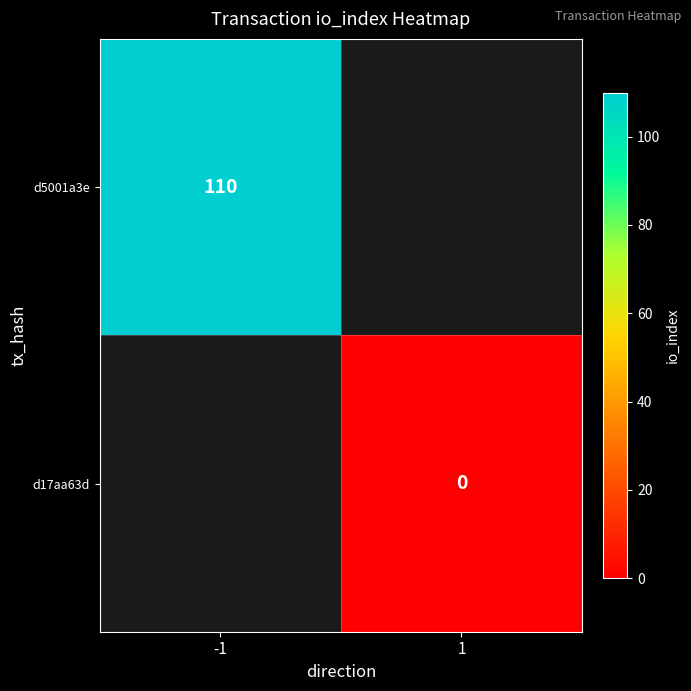

Is it true that d5001a3e equals 195 at -1?

False